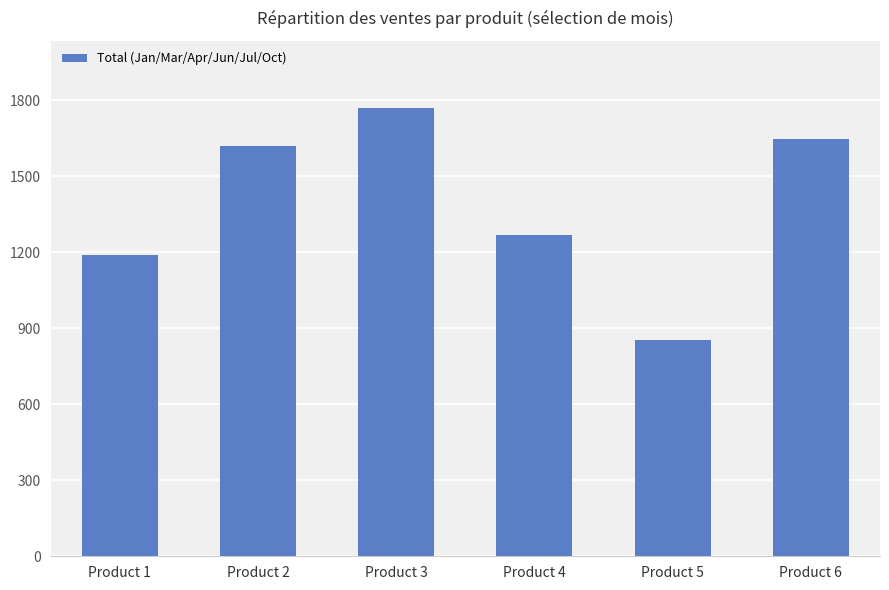

Rank the categories by value from highest to lowest.

Product 3, Product 6, Product 2, Product 4, Product 1, Product 5